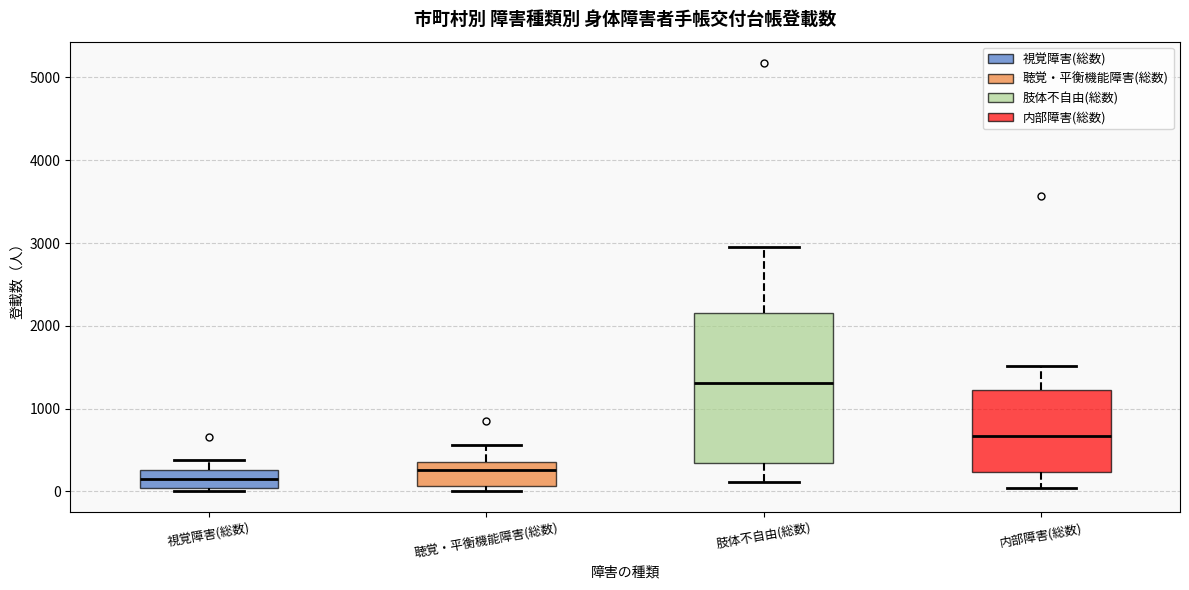

Where is the upper edge of the box for 肢体不自由(総数) on the y-axis? The values are not printed on the chart, so give them approximately, as read against the axis.

2200